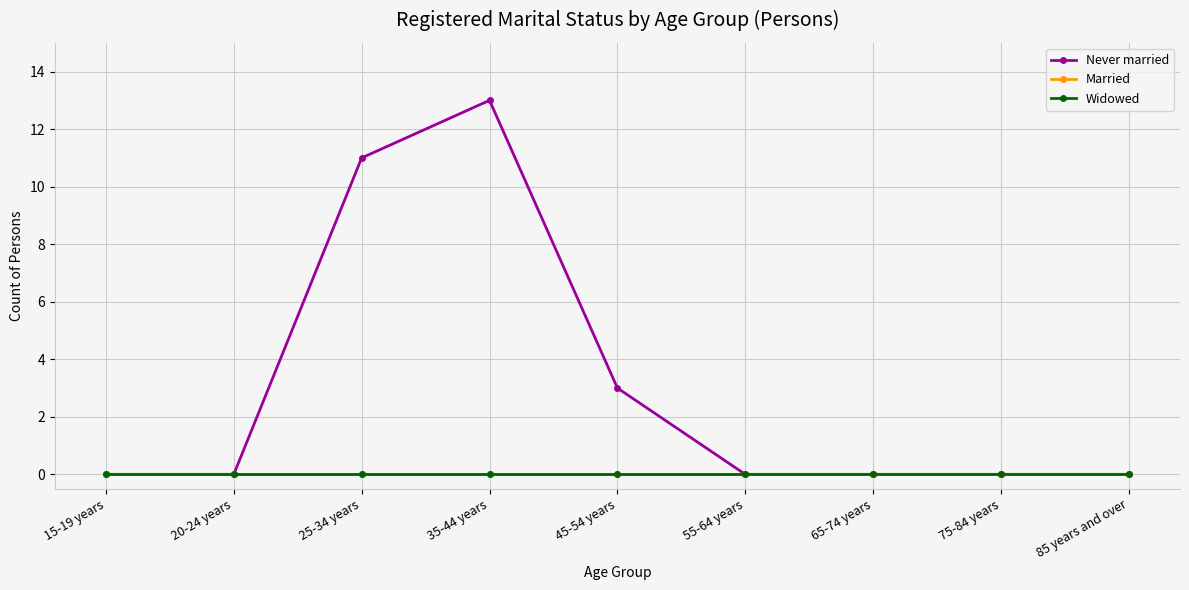

What is the spread (max minus min) of values at 45-54 years?

3